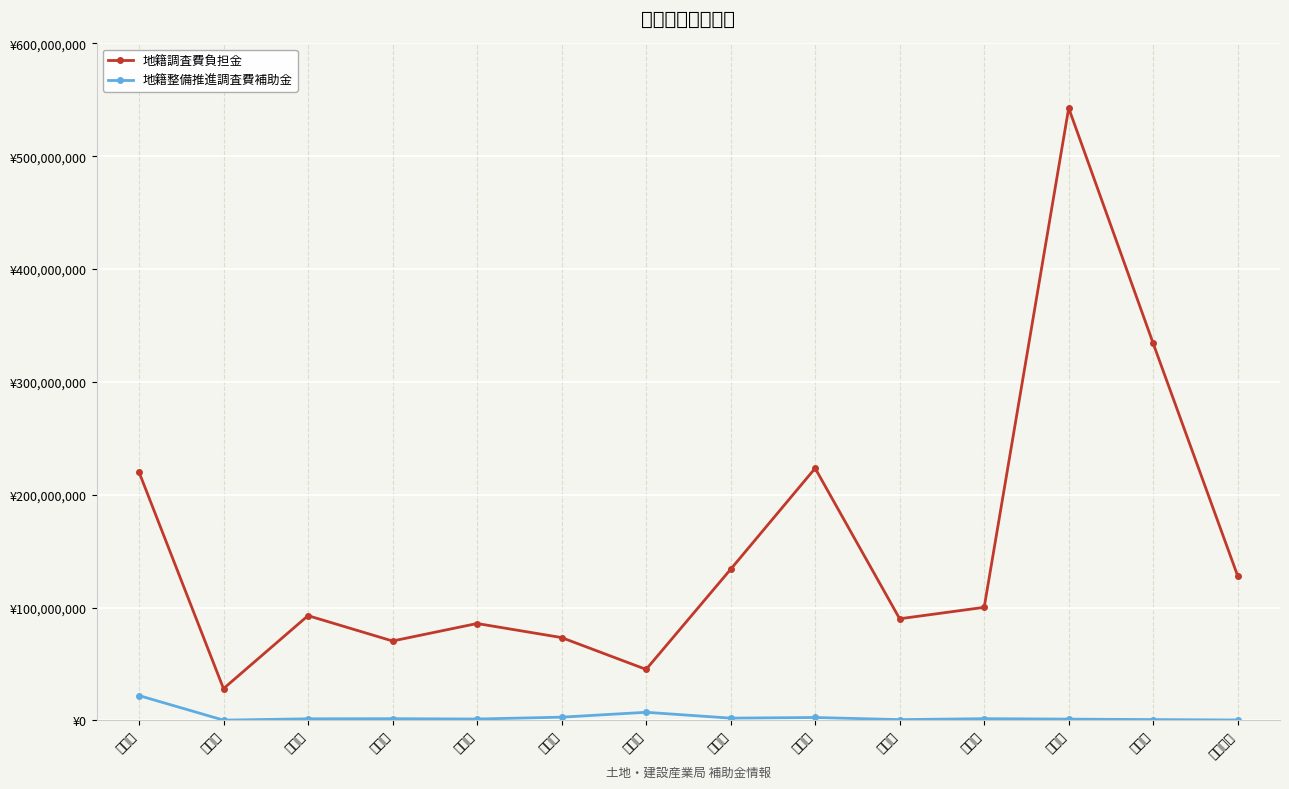

Is this an area chart (filled region under the line)?

No